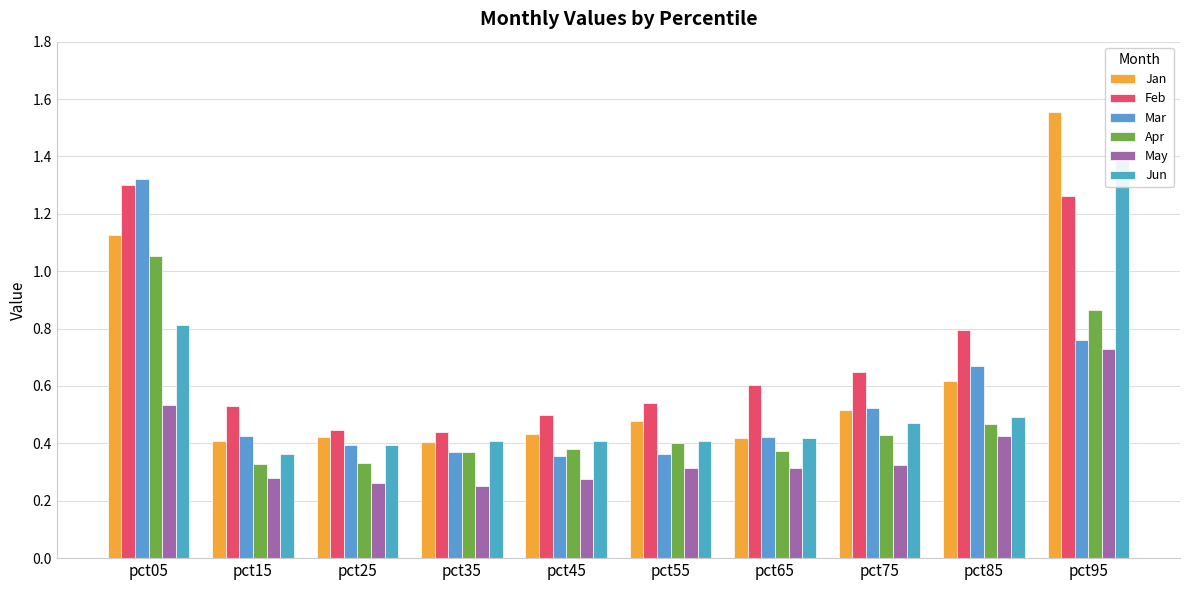

What is the minimum value shown in the chart?

0.3